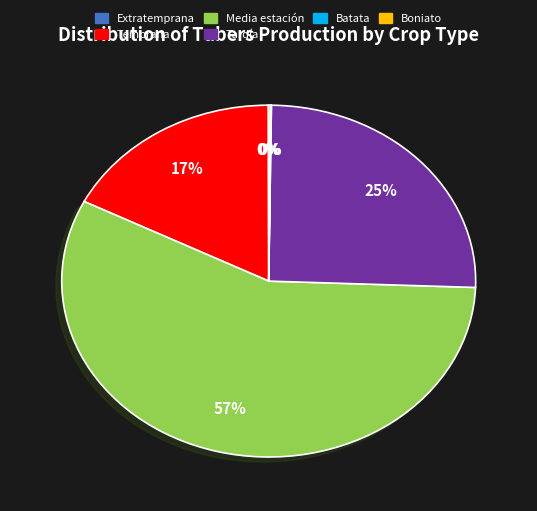

Does any single category account for the majority?

Yes